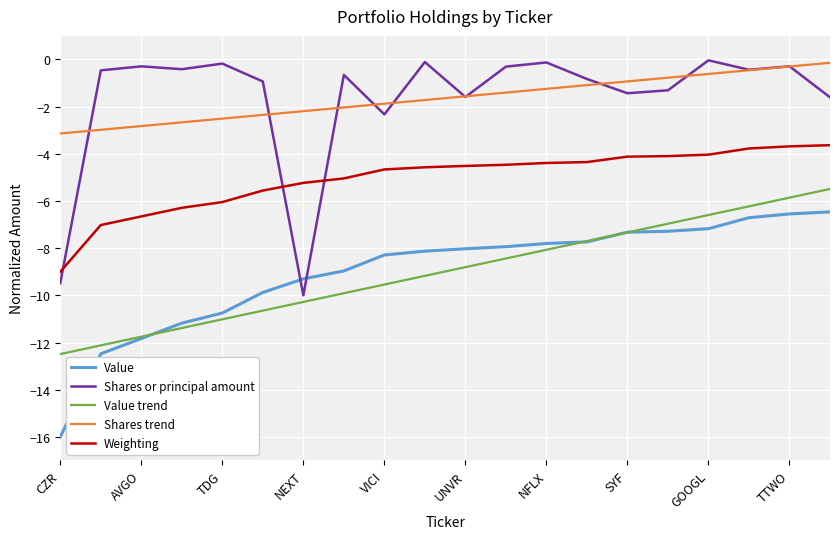

What is the highest value of the Value trend series?

-5.5